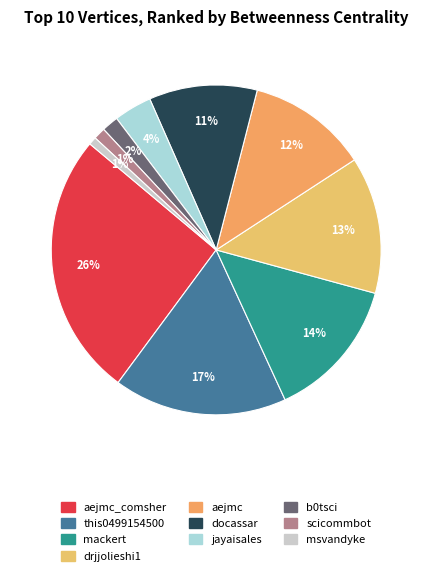

How many segments does this pie chart have?

10